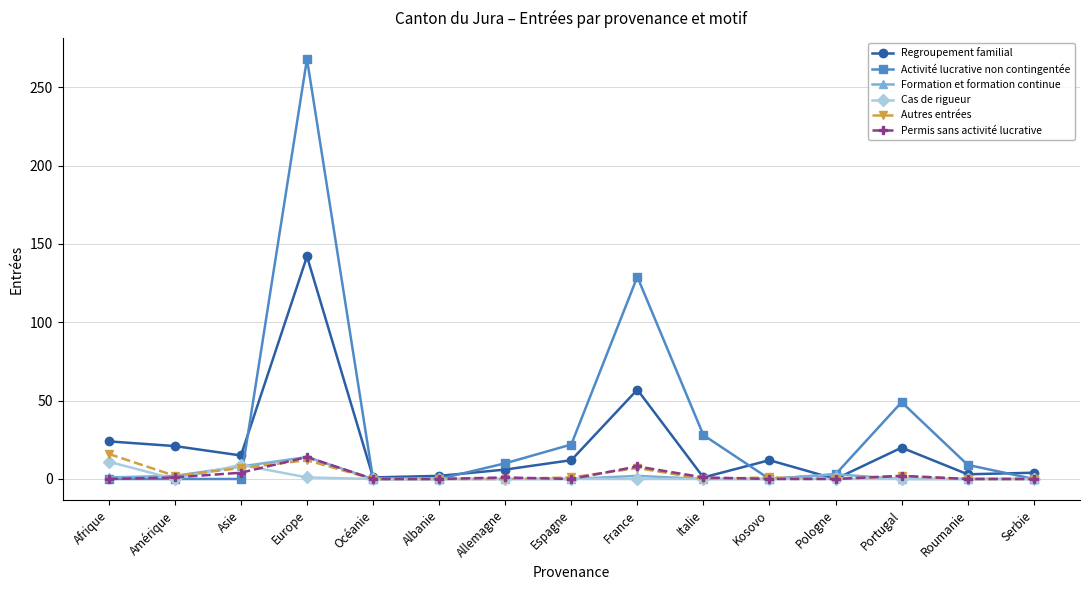

What is the maximum value for Formation et formation continue?

14